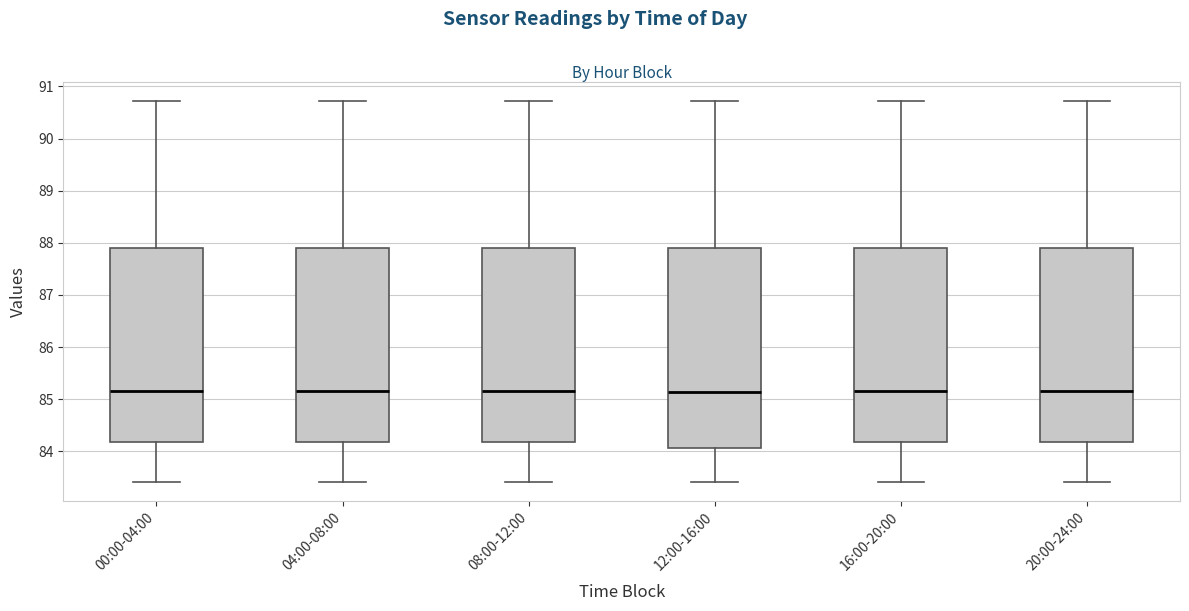

Where is the lower edge of the box for 04:00-08:00 on the y-axis? The values are not printed on the chart, so give them approximately, as read against the axis.

84.2